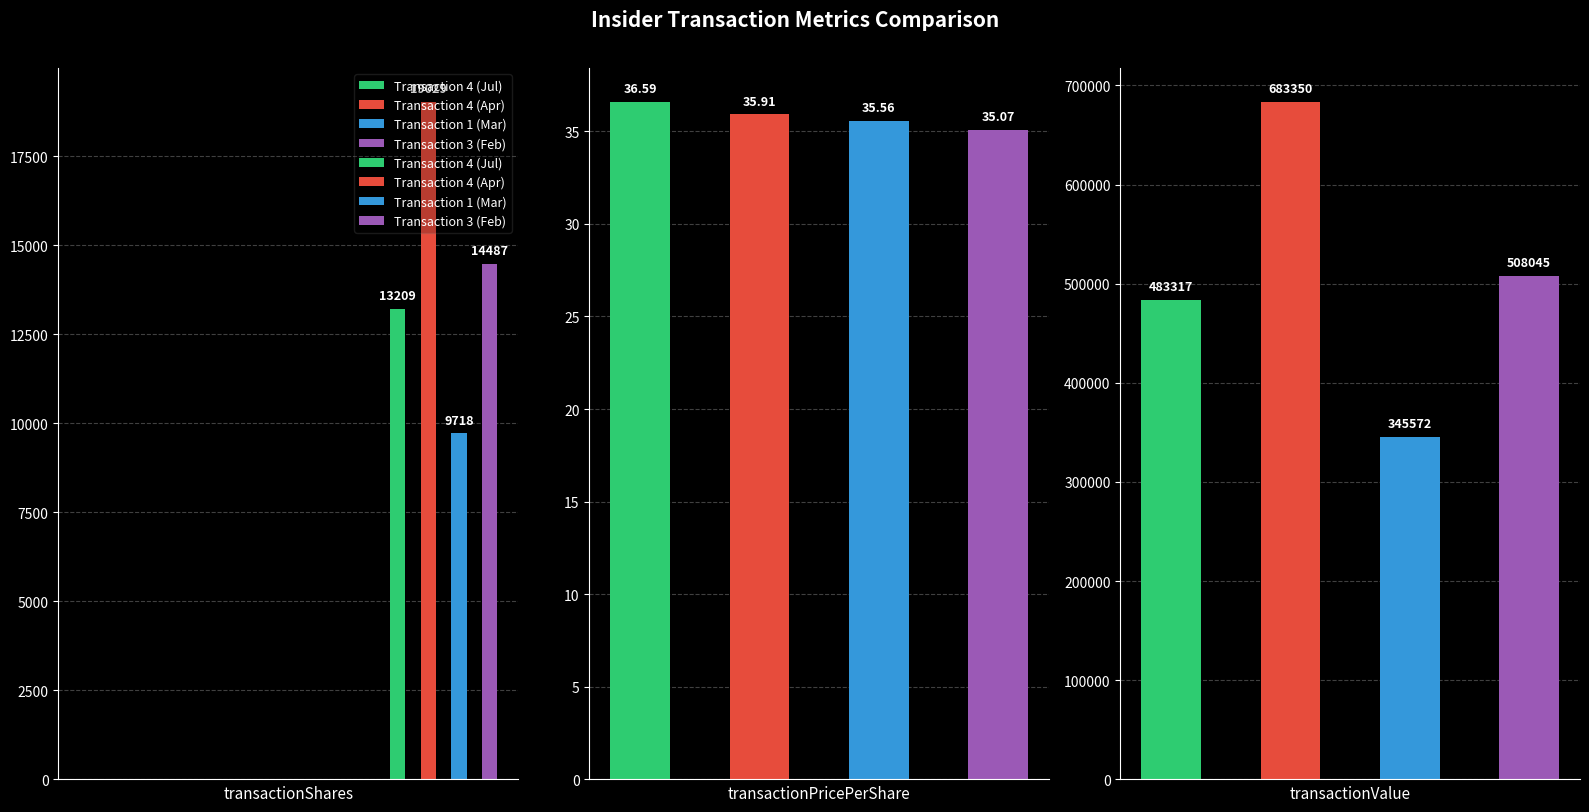

How many bars are there in each group?

4